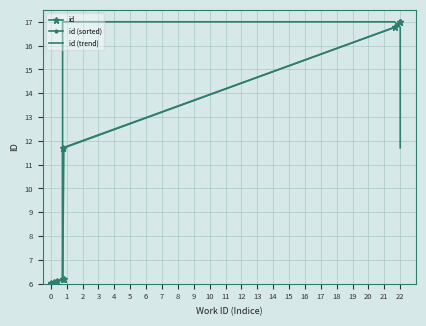

What are all the series names shown in the legend?

id, id (sorted), id (trend)